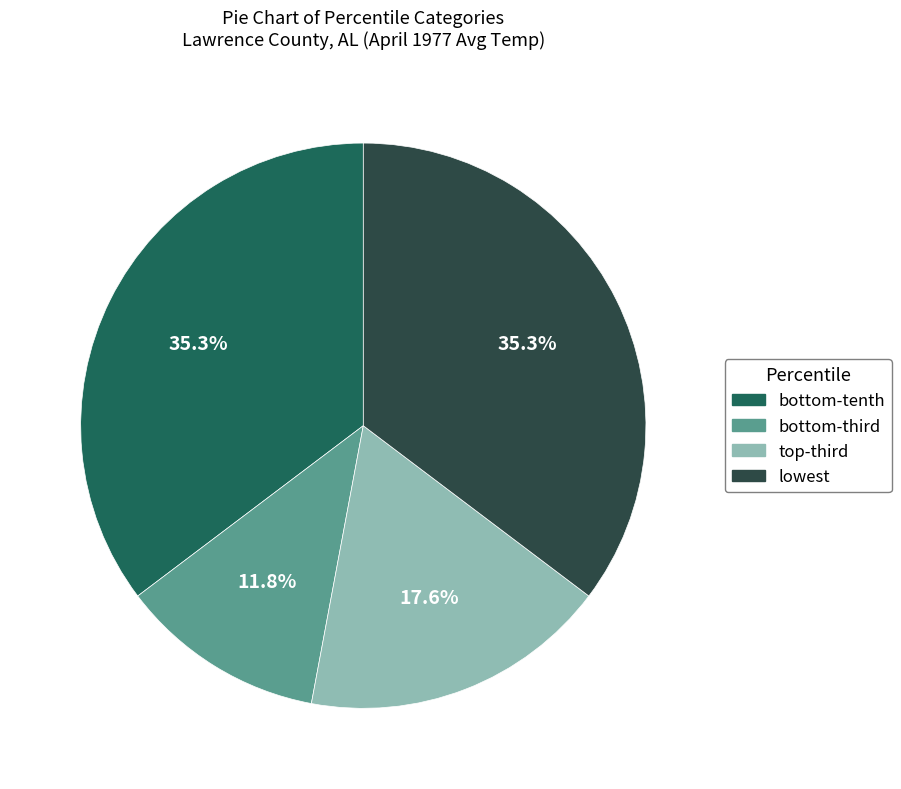

Which slice is the smallest?

bottom-third